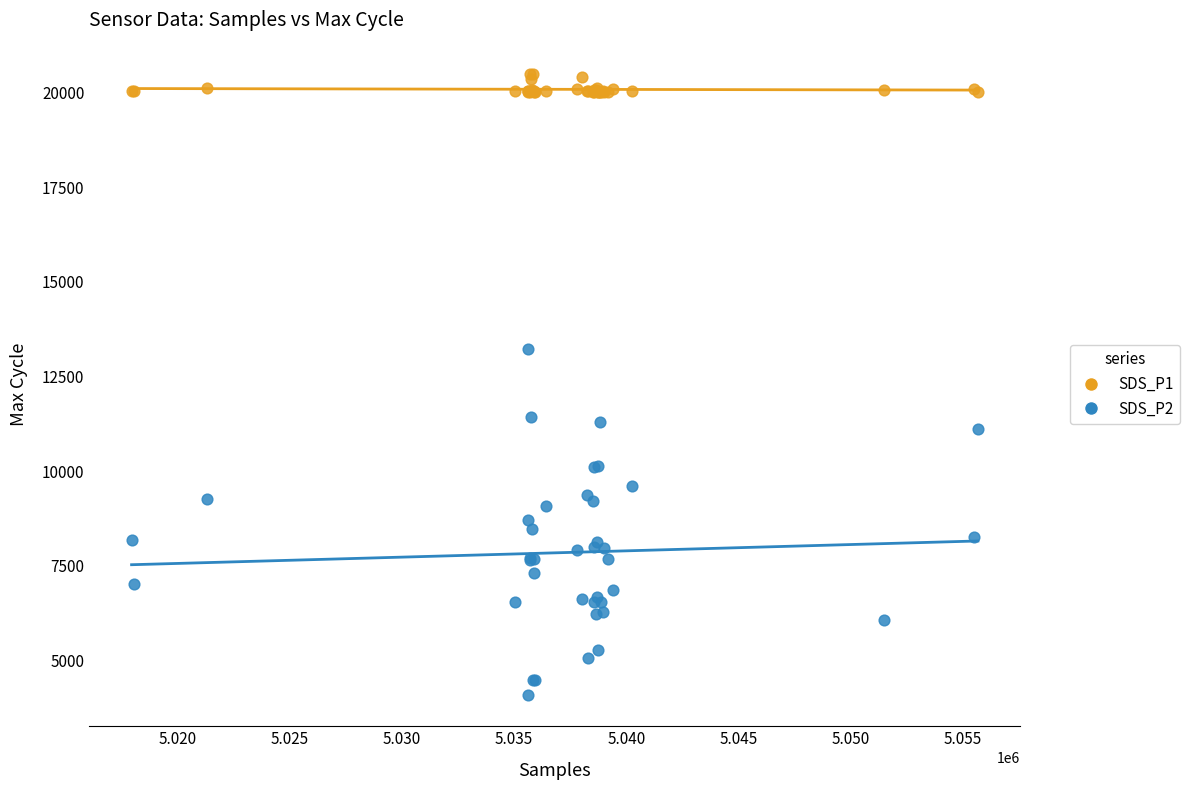

Which series contains the highest Y value?

SDS_P1